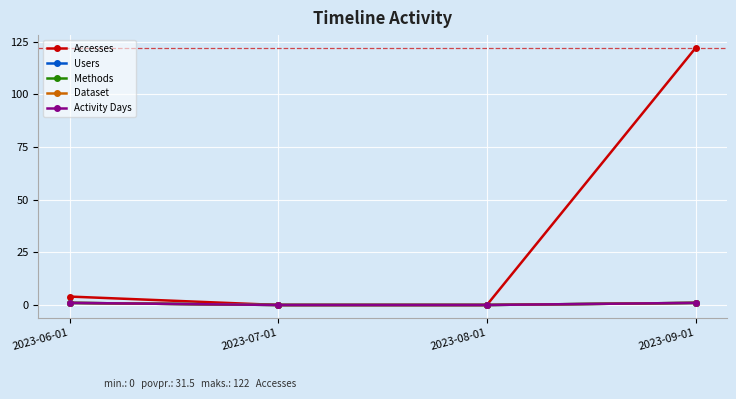

True or false: Users and Activity Days intersect in this chart.

False